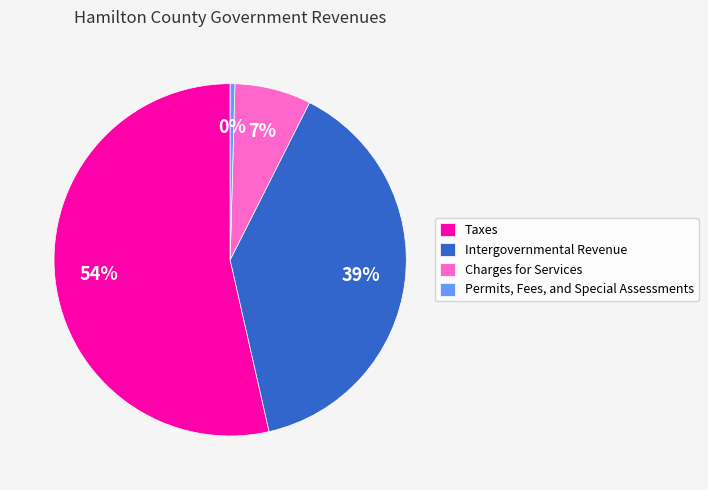

Do Charges for Services and Permits, Fees, and Special Assessments together represent more than half of the pie?

No